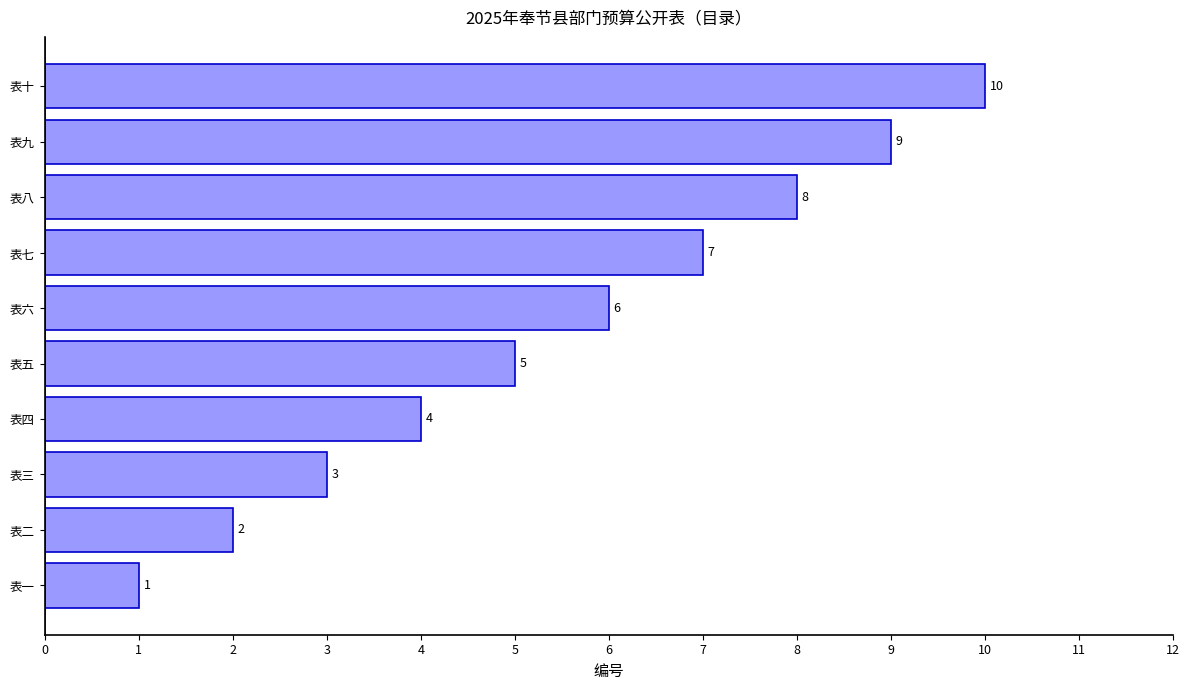

What is the sum of all values?

55